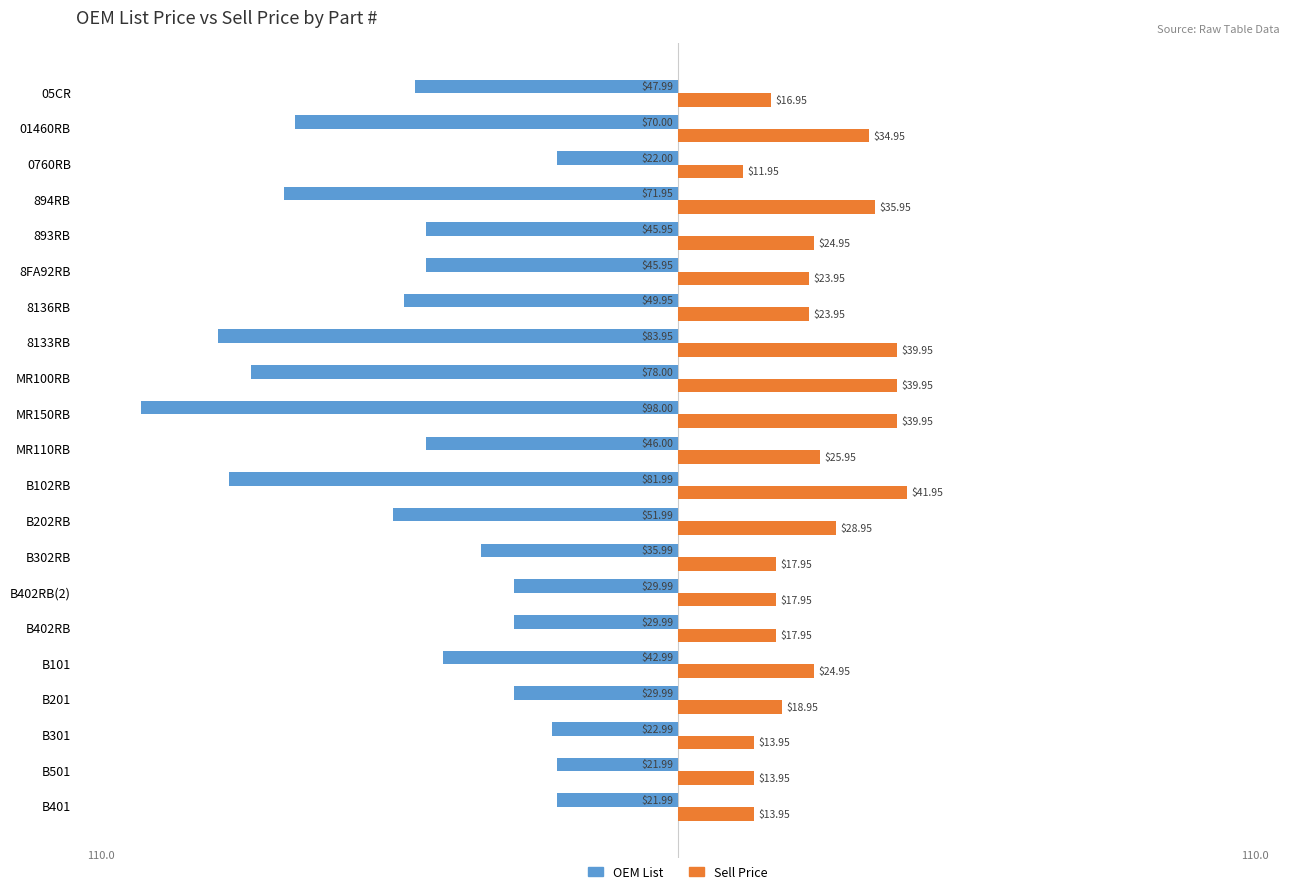

How many data points in OEM List are less than -45?

12